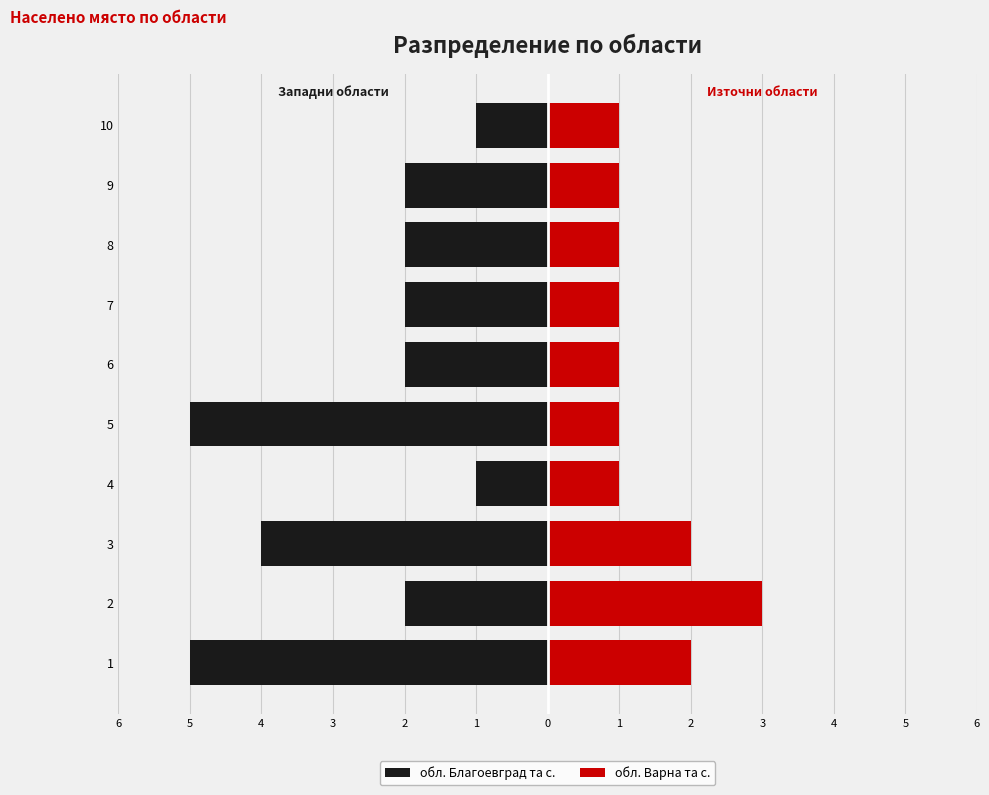

Which series has the widest spread of values?

обл. Благоевград та с.